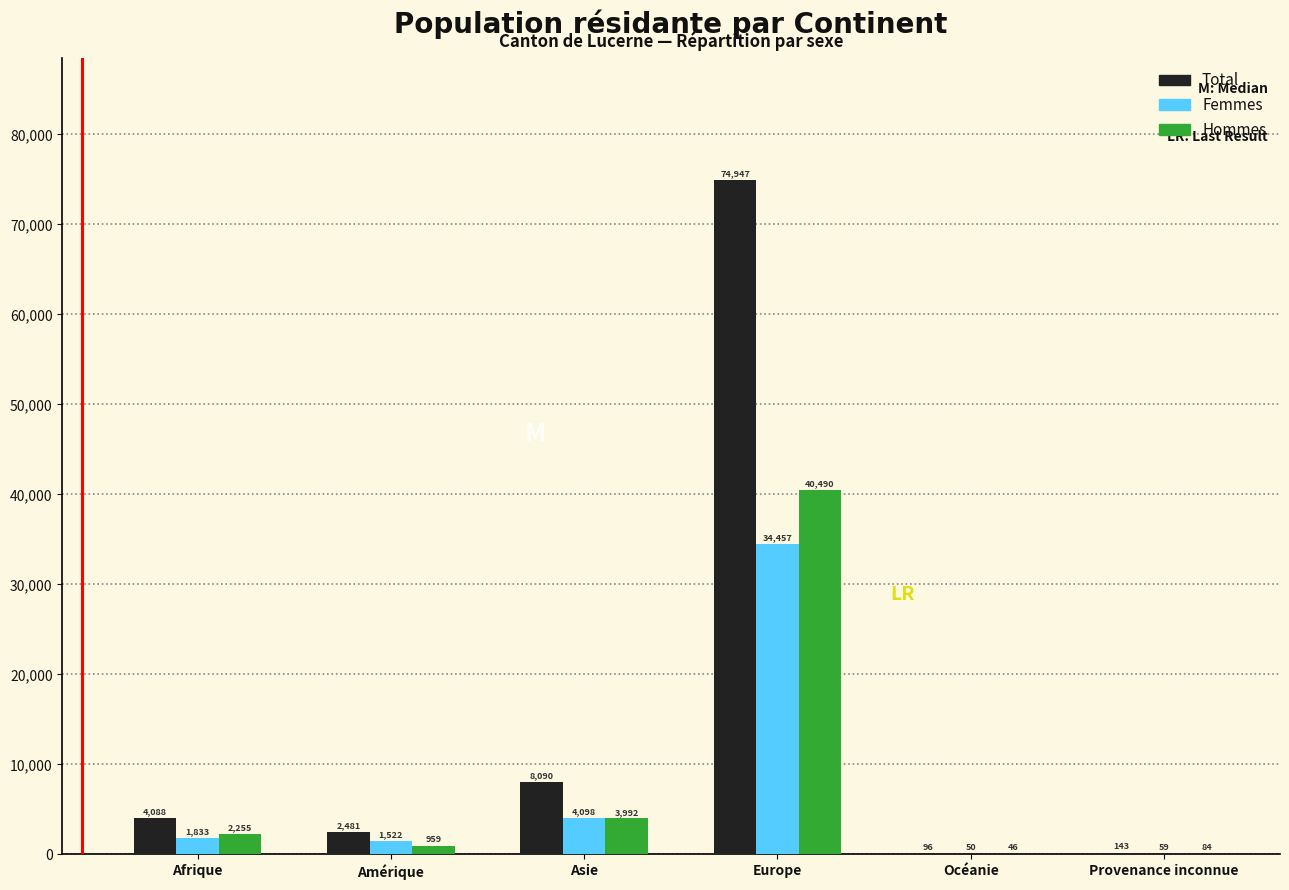

Reading left to right, extract all data points from this chart.

Total: Afrique=4088	Amérique=2481	Asie=8090	Europe=74947	Océanie=96	Provenance inconnue=143
Femmes: Afrique=1833	Amérique=1522	Asie=4098	Europe=34457	Océanie=50	Provenance inconnue=59
Hommes: Afrique=2255	Amérique=959	Asie=3992	Europe=40490	Océanie=46	Provenance inconnue=84